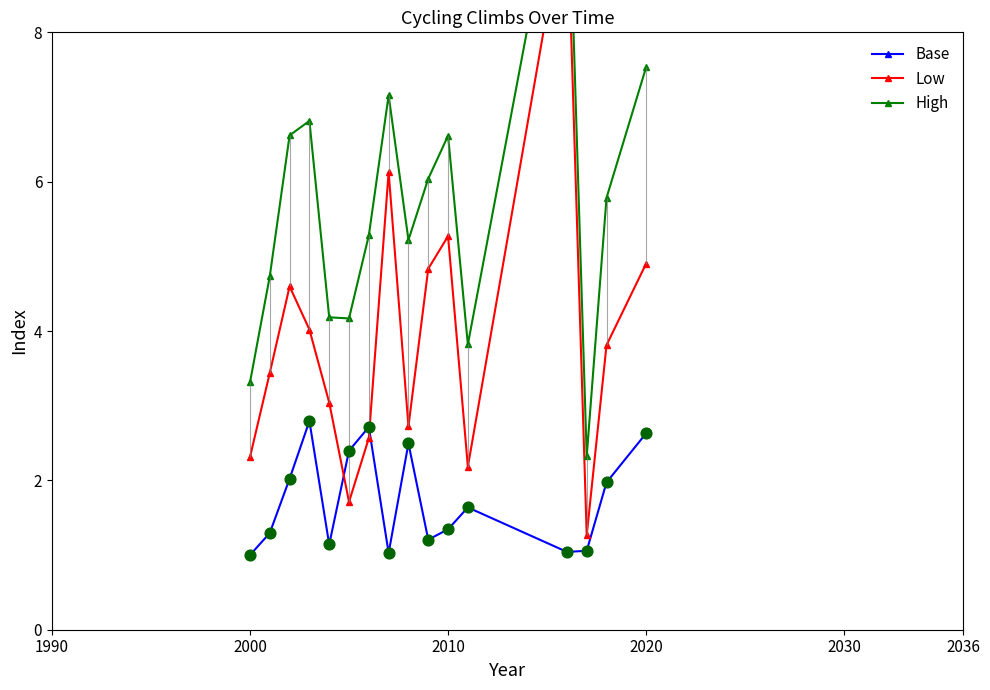

How many interior local peaks does the Base series have?

4